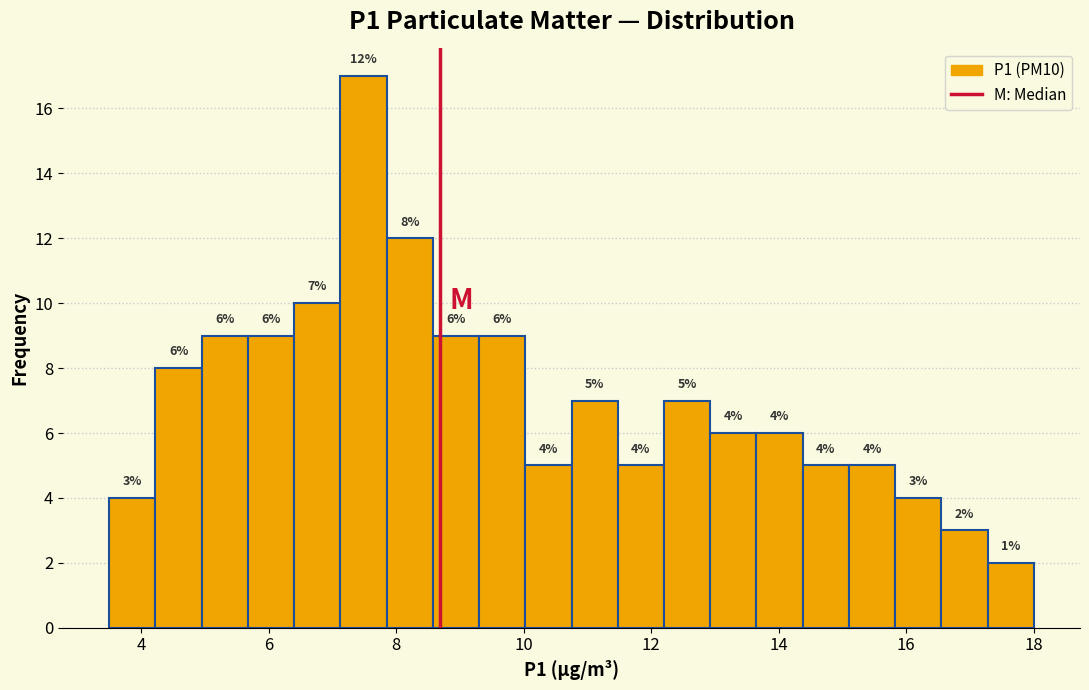

Read against the x-axis, roughly where is the centre of the tallest bar?

7.4